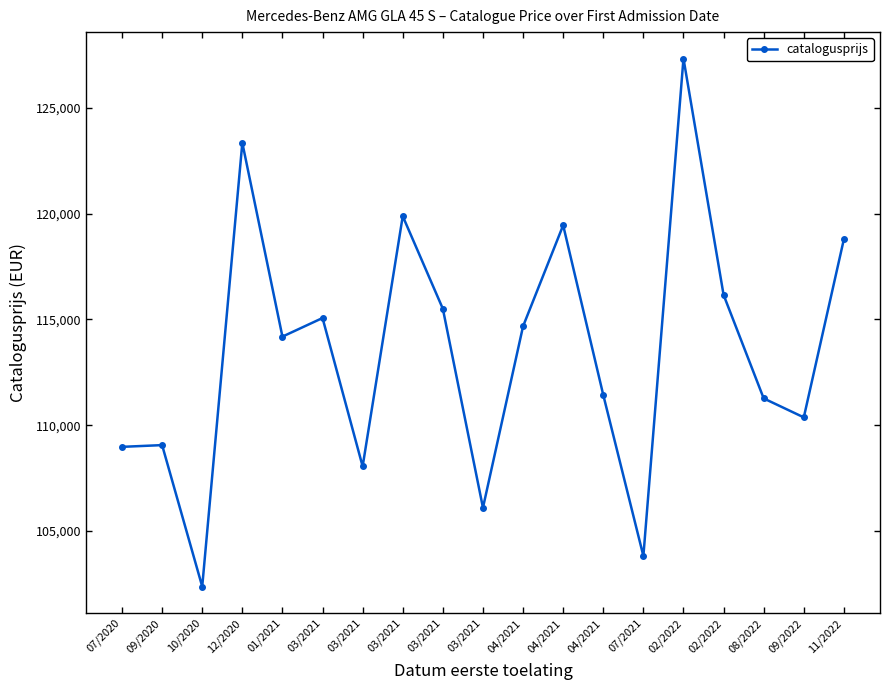

How many lines are shown in the chart?

1